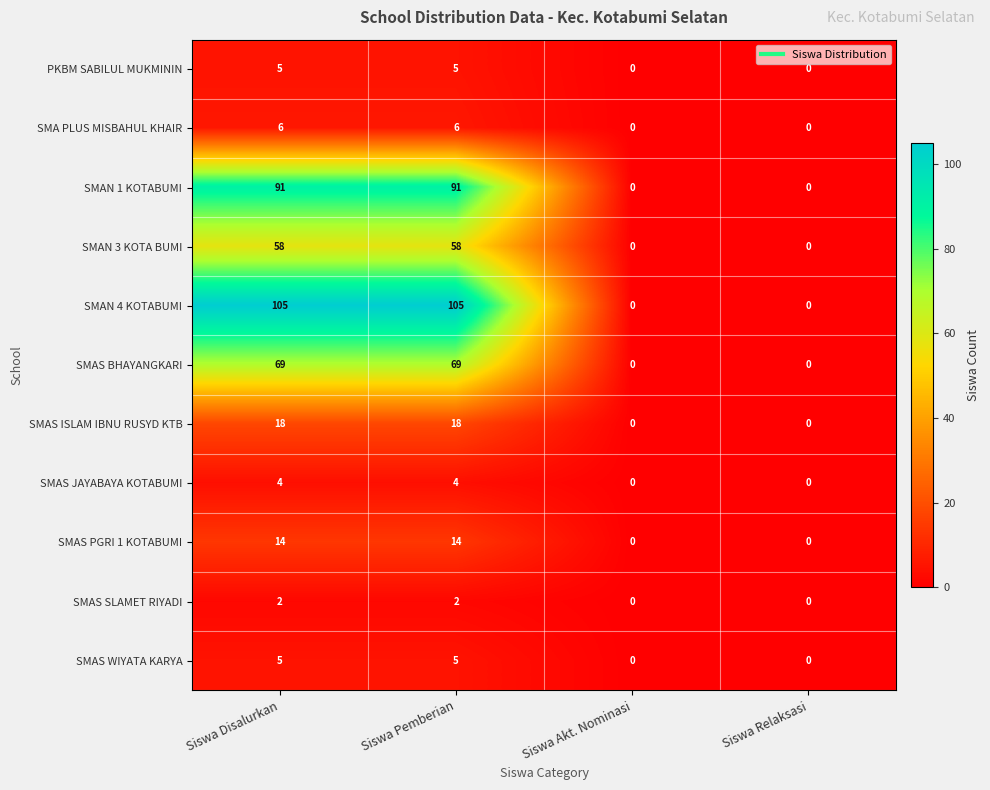

How many SMAN 4 KOTABUMI values are between 0 and 105?

4